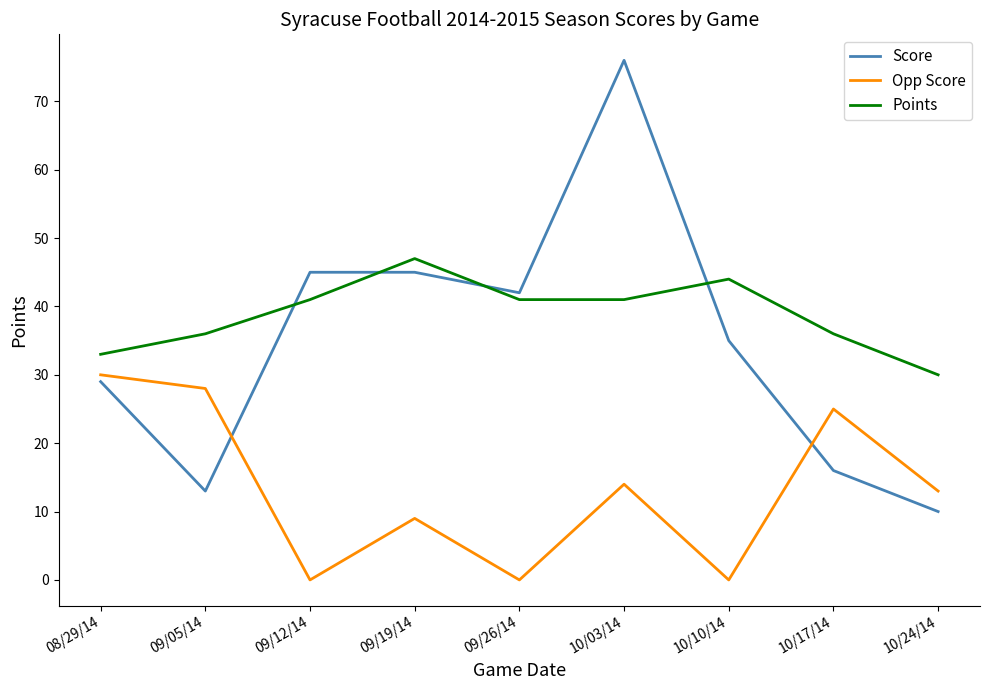

True or false: Opp Score and Points cross at least once.

False